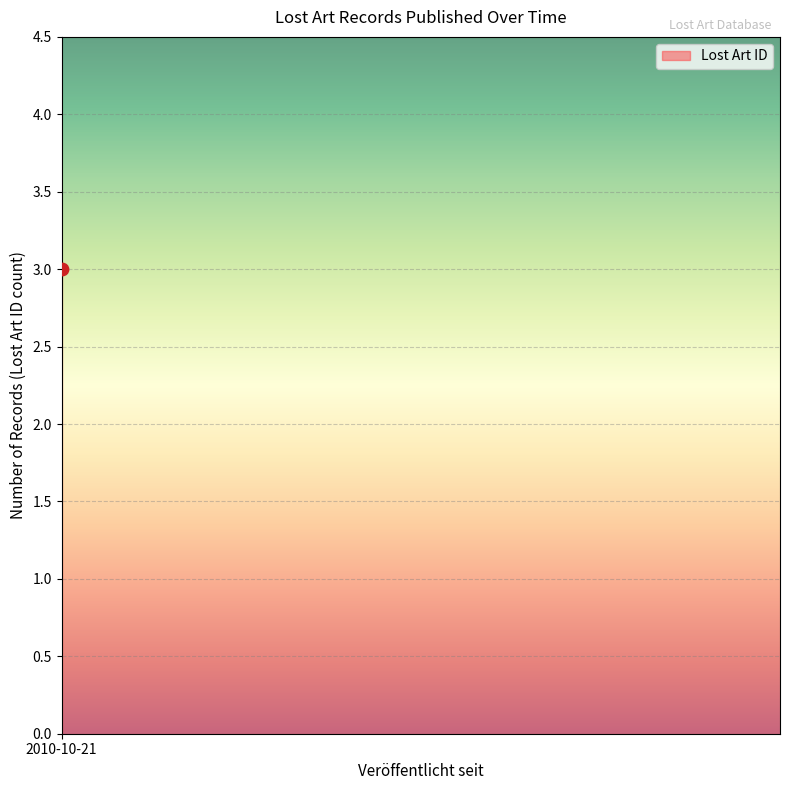

Between 2010-10-21 and 2010-10-21, which is larger?

2010-10-21